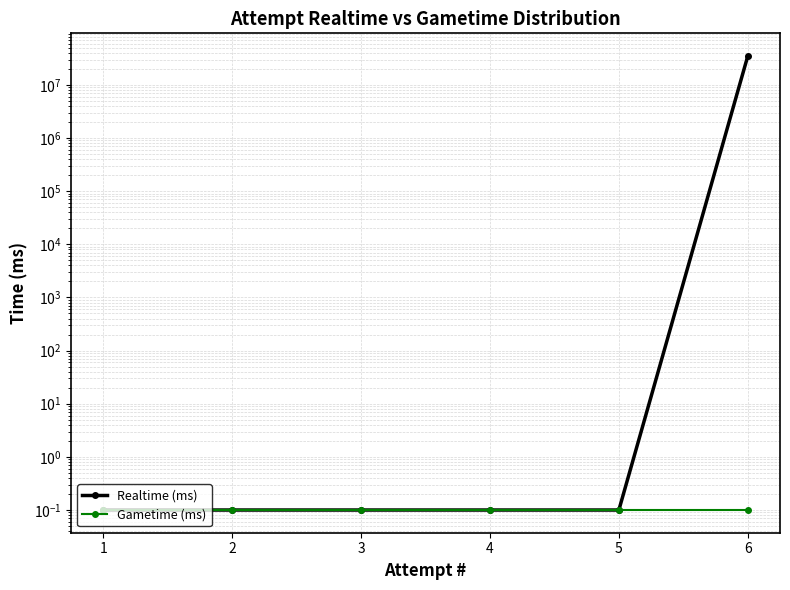

Read the Realtime (ms) value at 3.

0.1